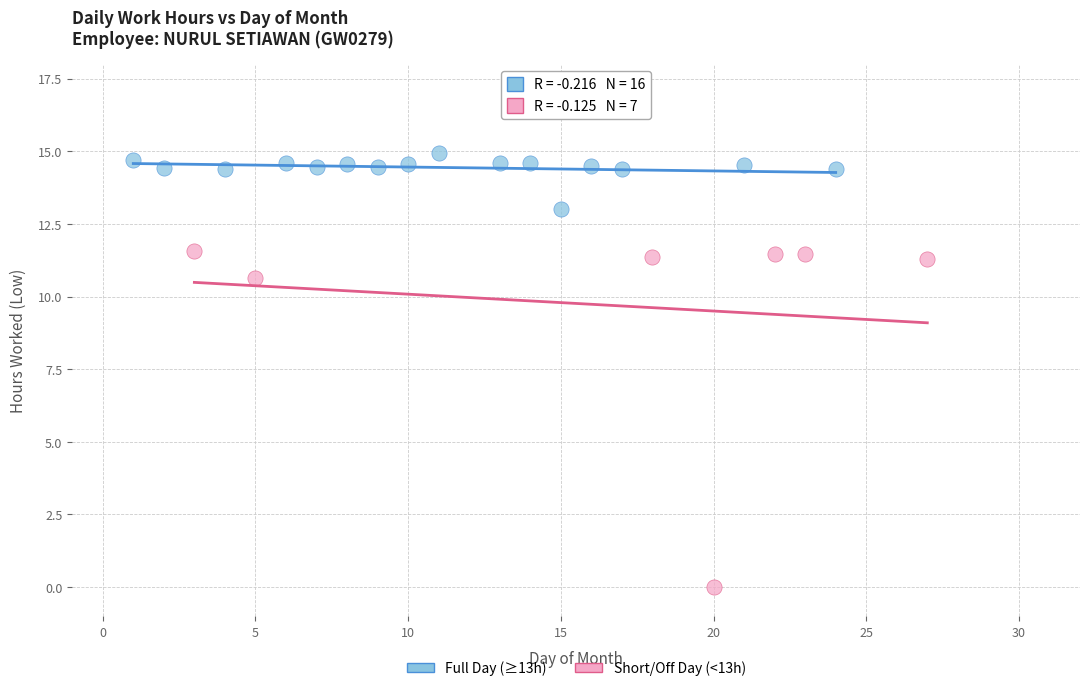

Which series contains the highest Y value?

Full Day (≥13h)